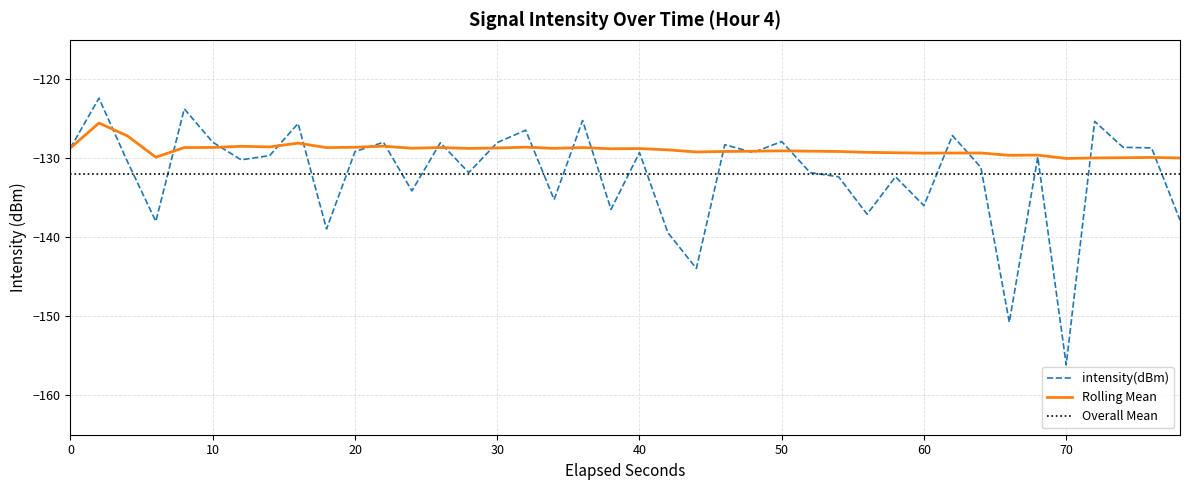

Which category has the lowest value in the intensity(dBm) series?

70